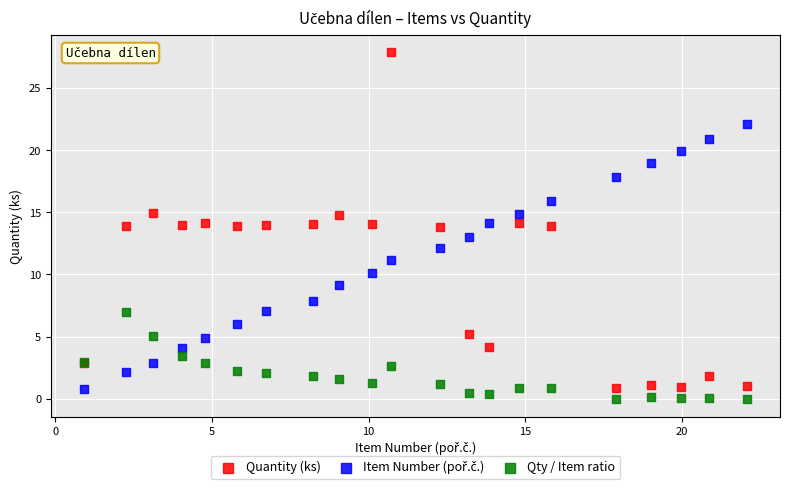

Which series reaches the maximum Y coordinate?

Quantity (ks)